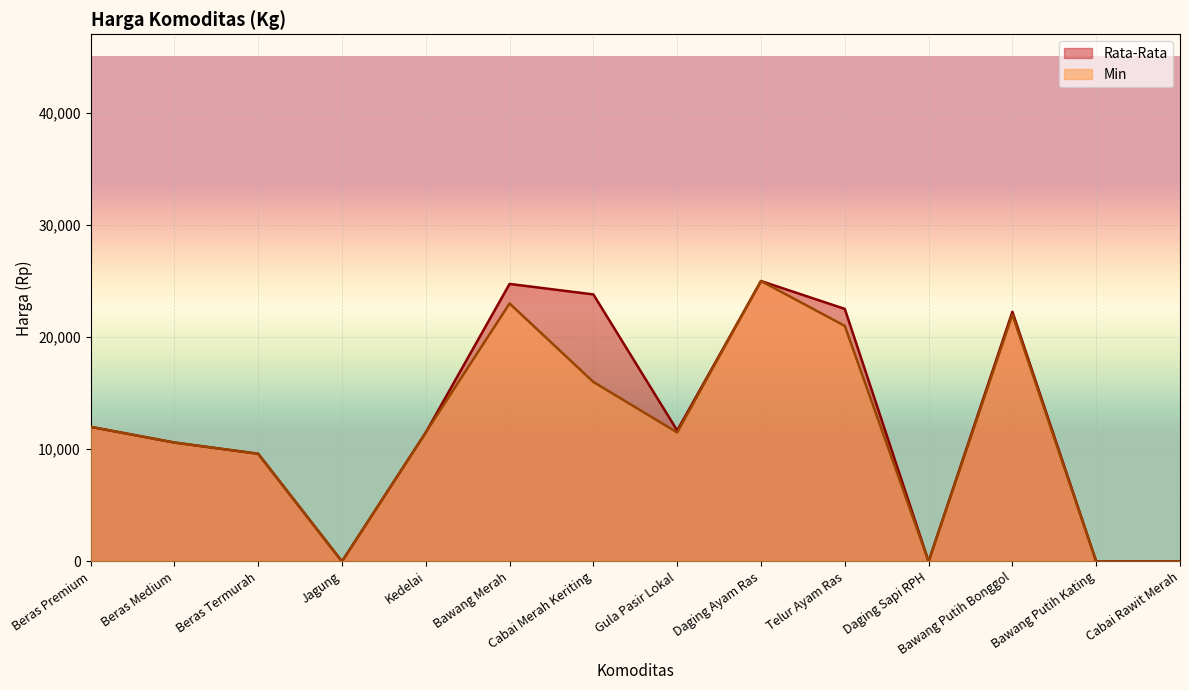

At which label does Min reach its minimum?

Jagung